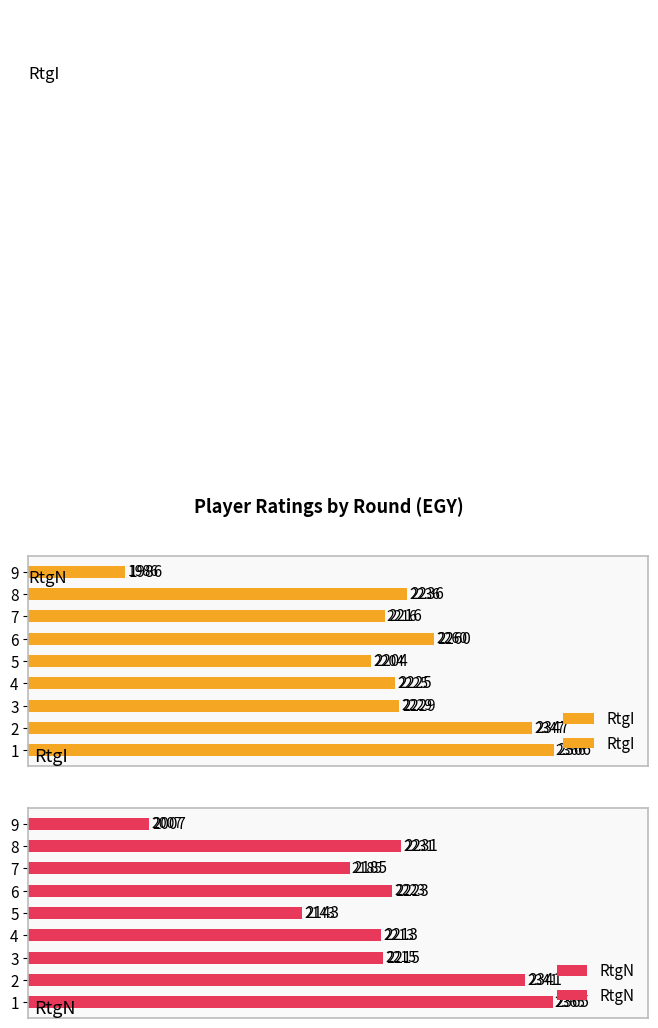

Which series has the largest total across all categories?

RtgI